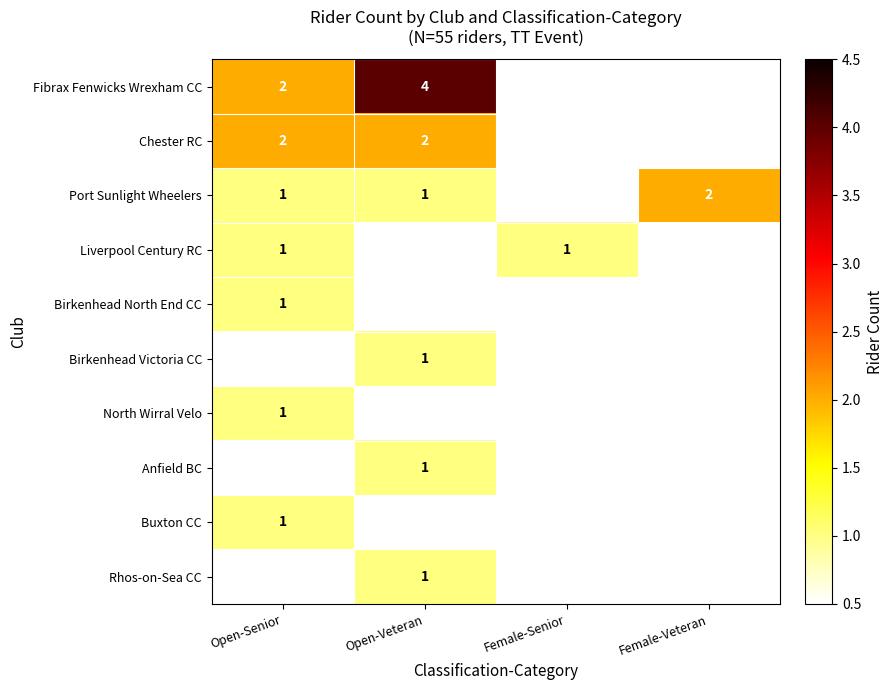

Is it true that North Wirral Velo equals 1 at Open-Senior?

True